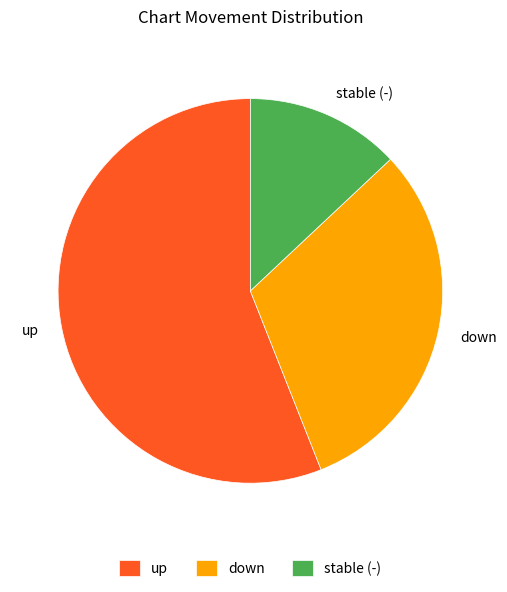

Rank the categories by value from lowest to highest.

stable (-), down, up